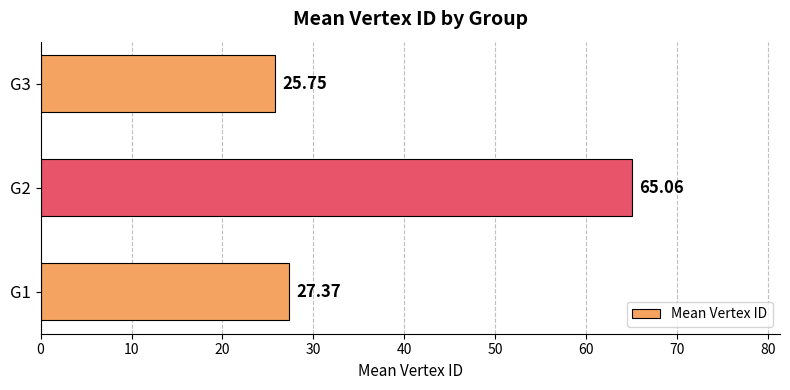

What is the sum of all values?

118.2